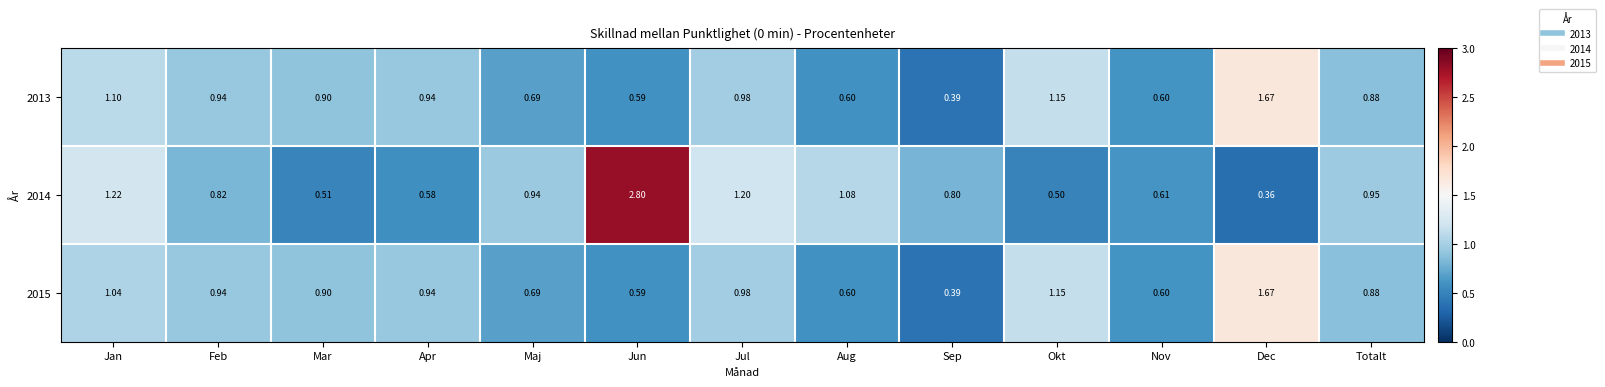

Is the value of 2014 at Aug greater than the value of 2013 at Okt?

No